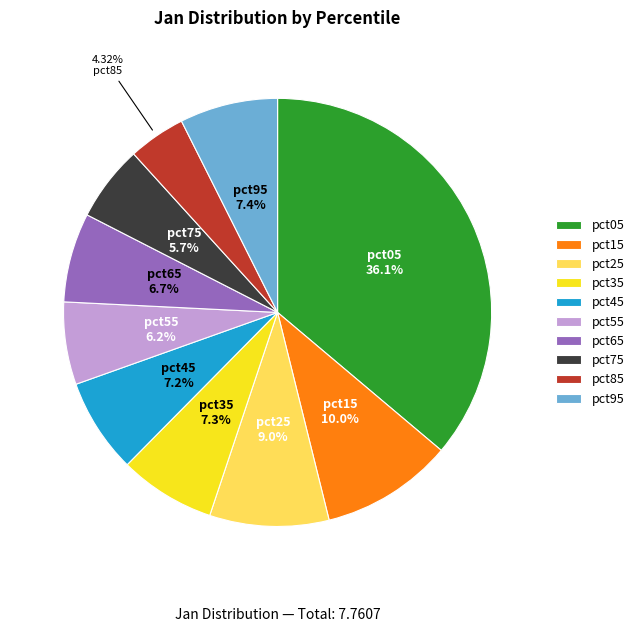

Does pct65 represent more than half of the total?

No